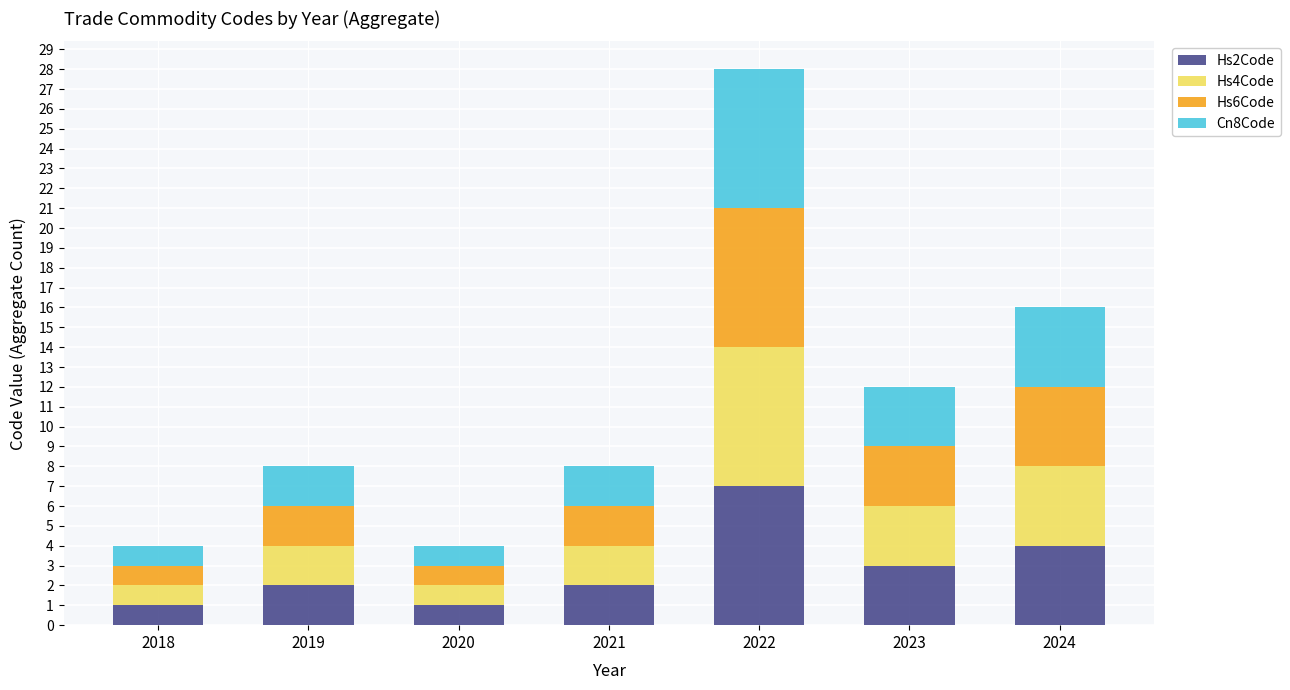

At which category is the sum across all series the highest?

2022